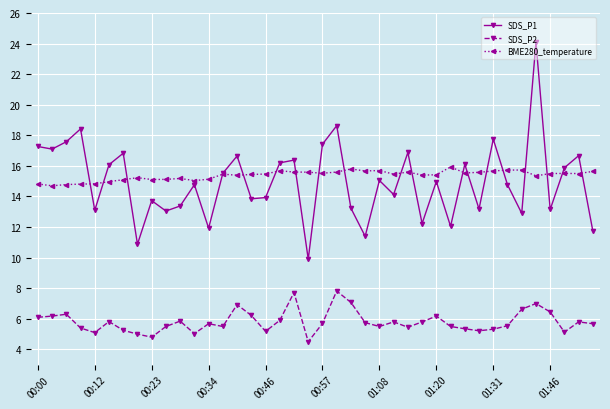

Rank the series by their maximum value, from lowest to highest.

SDS_P2, BME280_temperature, SDS_P1